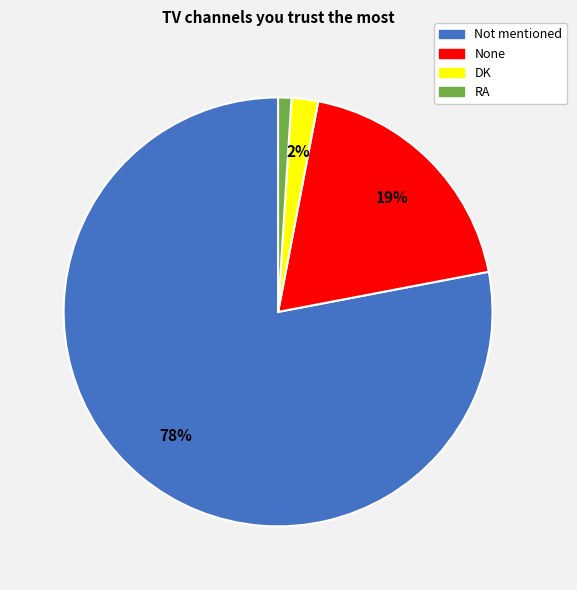

To the nearest percent, what is the combined percentage of RA and None?

20%